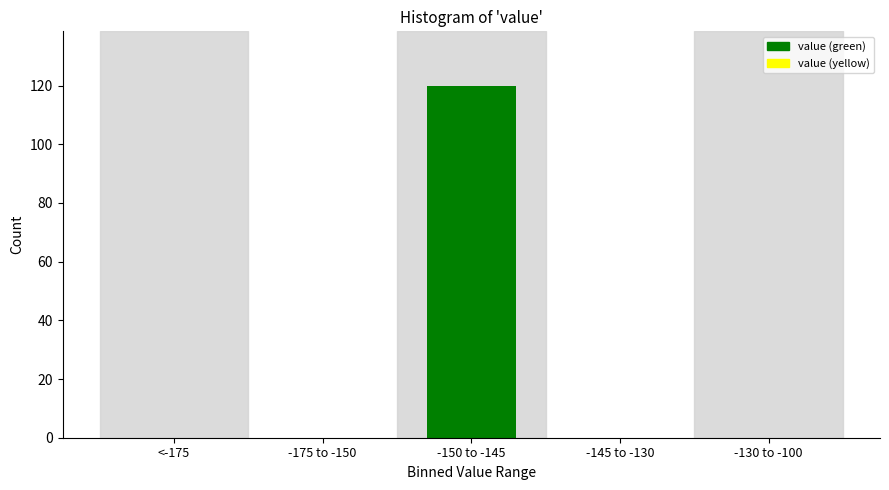

Reading left to right, what are all the values shown in this chart?

<-175=0	-175 to -150=0	-150 to -145=120	-145 to -130=0	-130 to -100=0